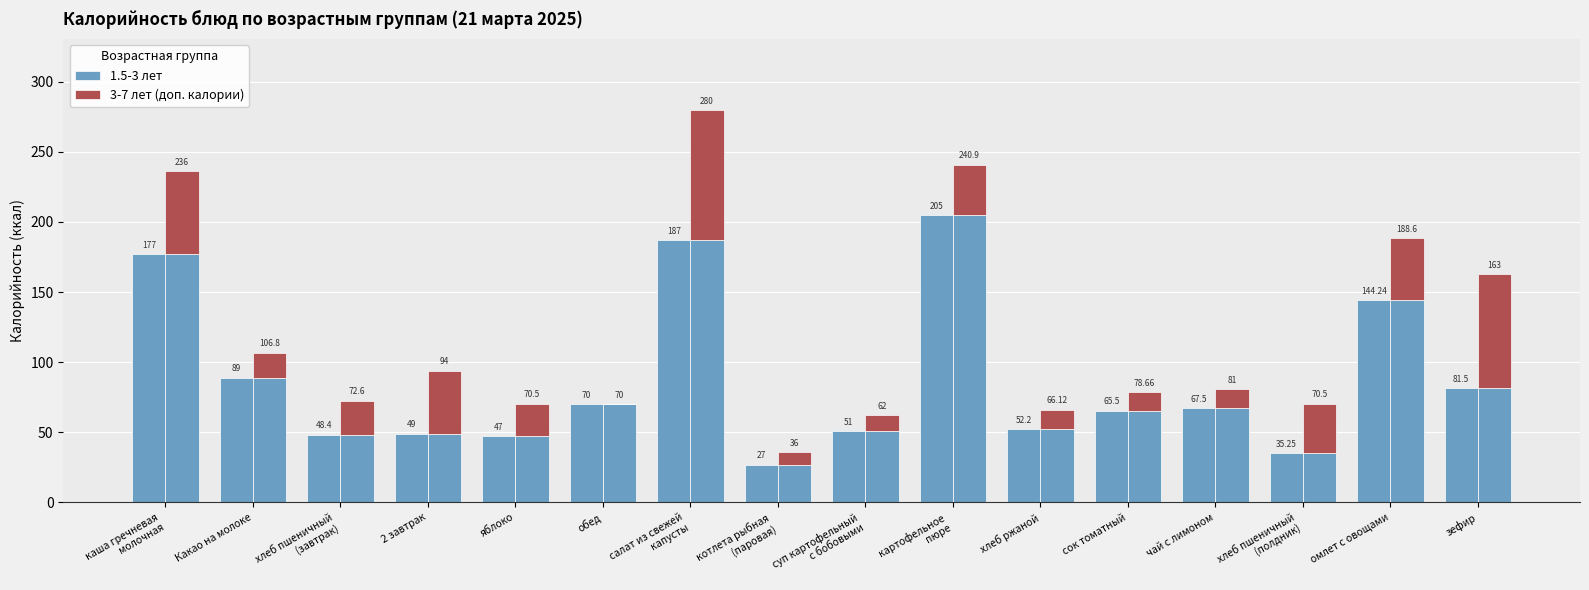

At which label is 1.5-3 лет closest to 116?

Какао на молоке